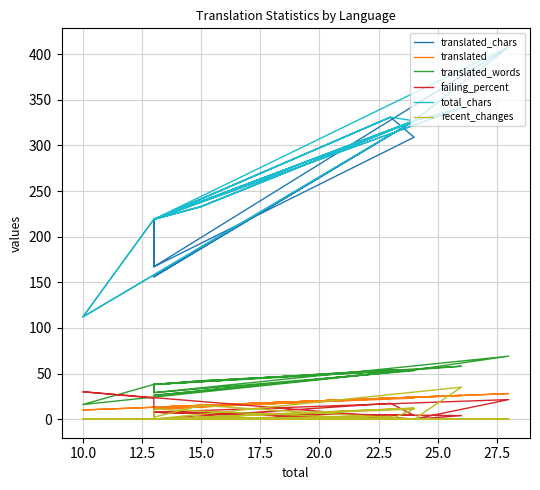

Is it true that failing_percent equals -15.9 at 20?

False